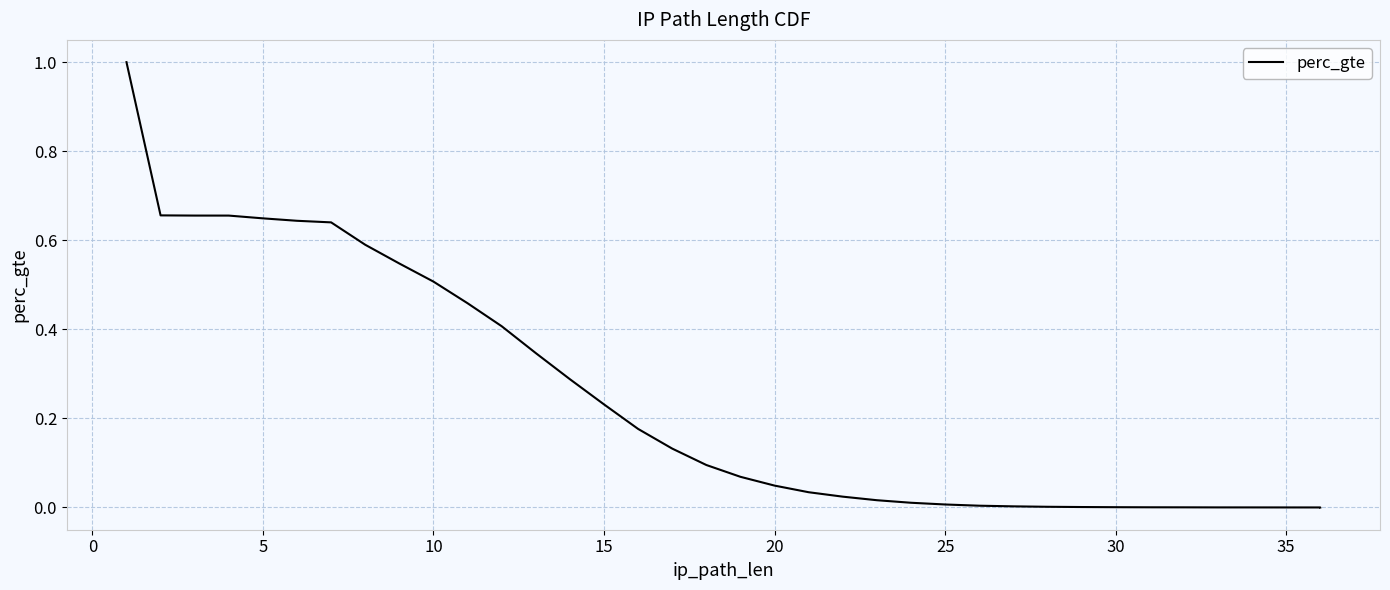

How many lines are shown in the chart?

1